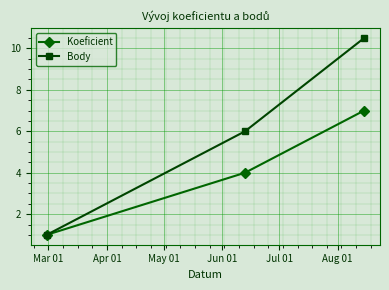

Which series has the largest range (max minus min)?

Body